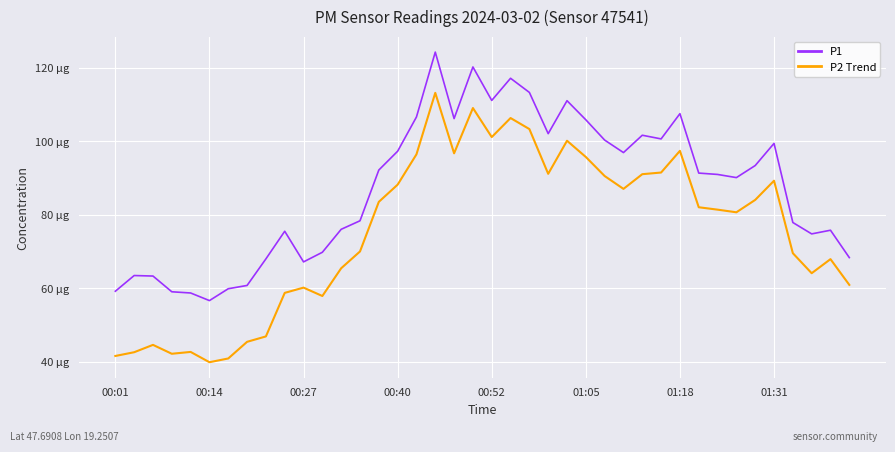

Which series has the largest range (max minus min)?

P2 Trend